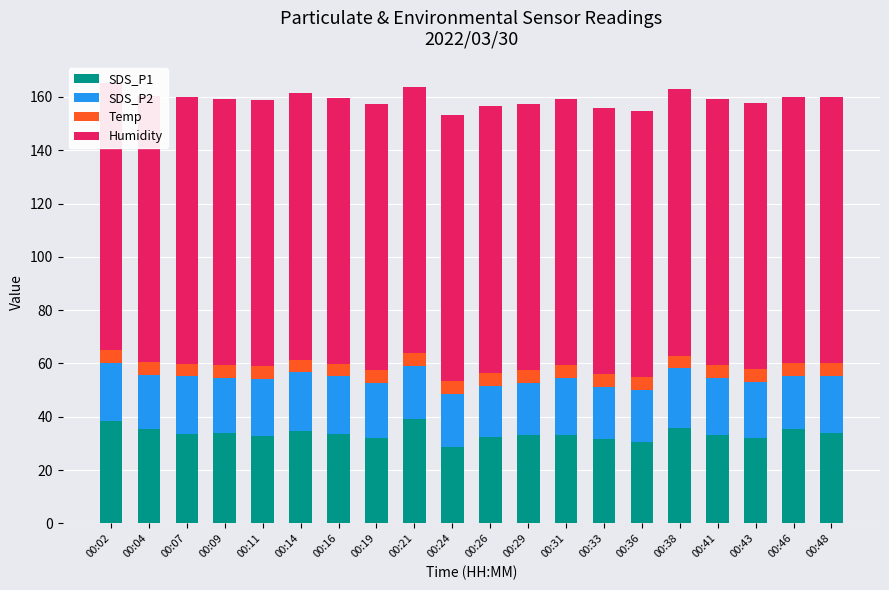

What is the value of the Temp bar at the 2nd from the left?

4.9